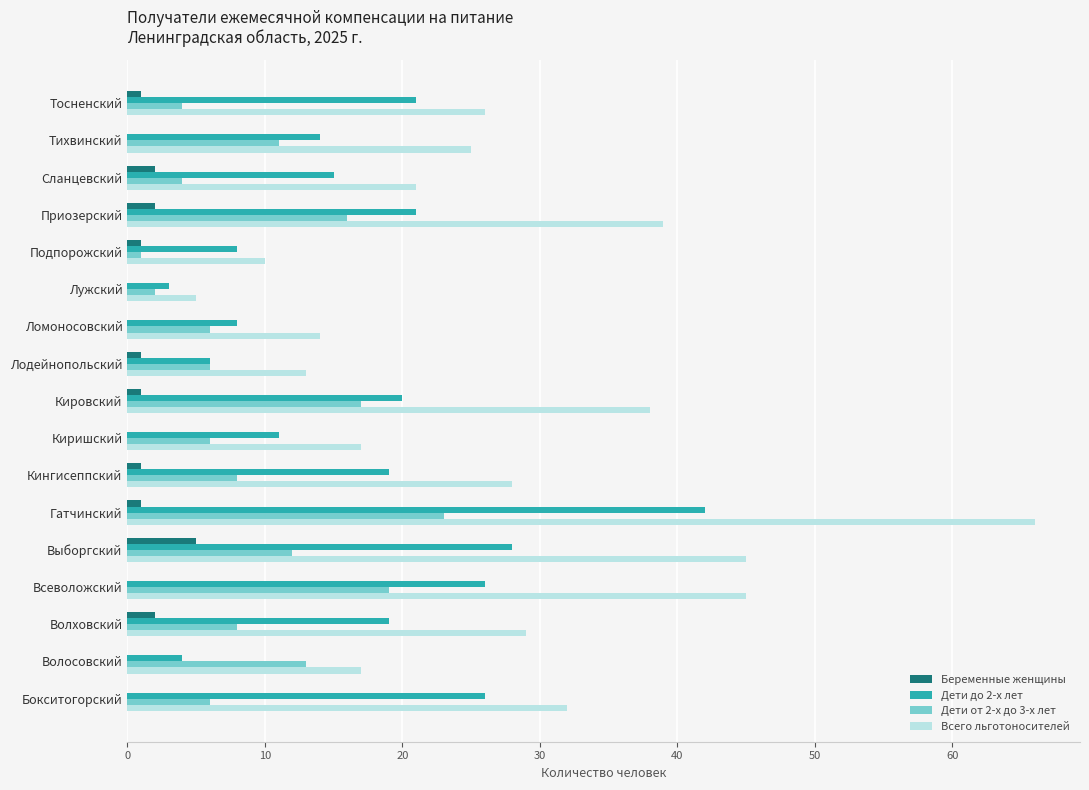

Which series changed the most between Всеволожский and Тосненский?

Всего льготоносителей